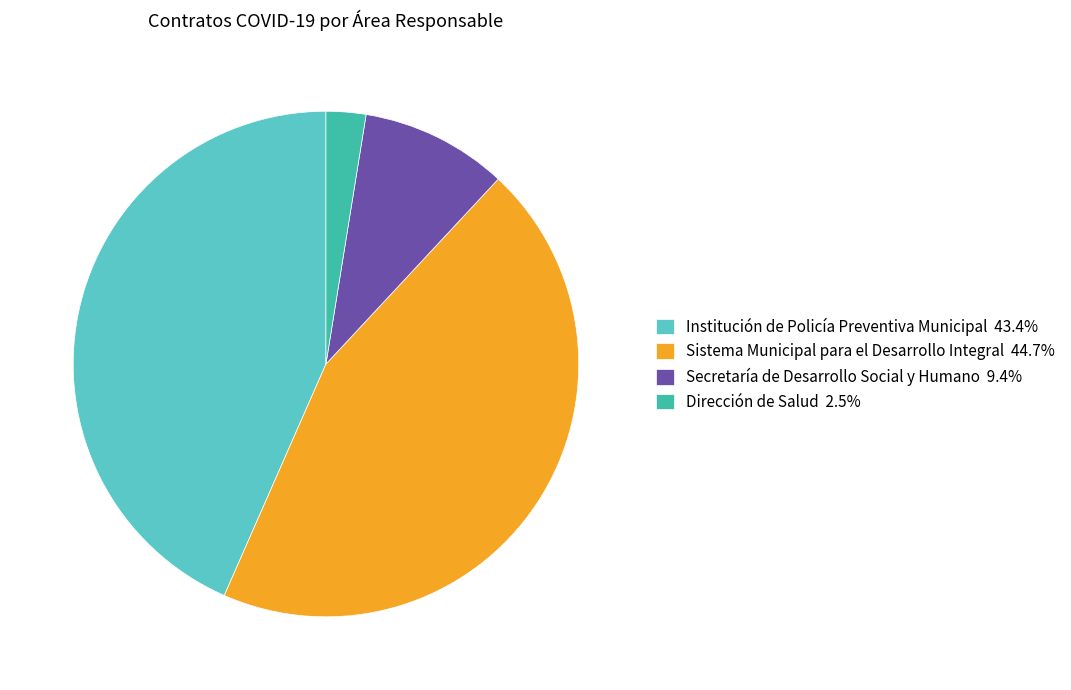

Does Sistema Municipal para el Desarrollo Integral 44.7% account for over 50% of the chart?

No